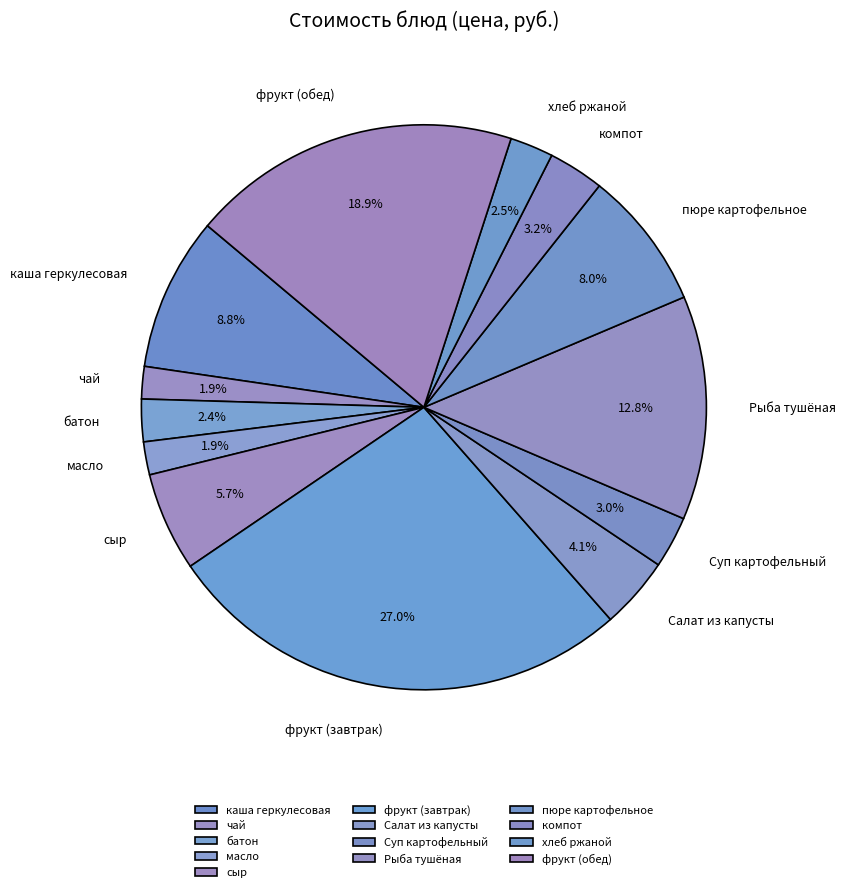

Which has a higher value, масло or хлеб ржаной?

хлеб ржаной